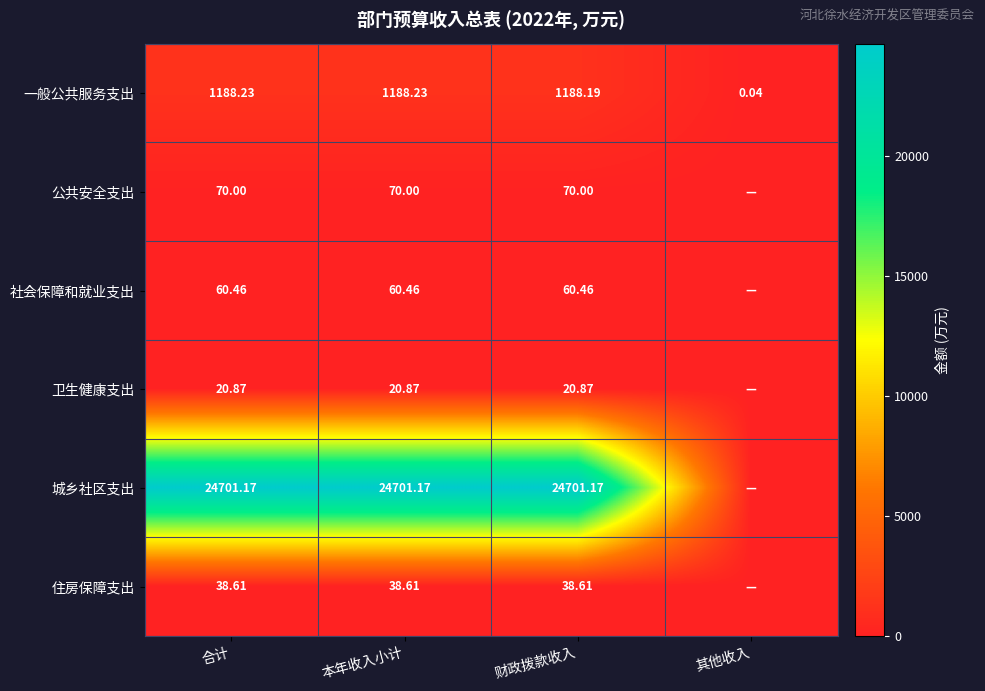

Rank the series at 财政拨款收入 from highest to lowest value.

城乡社区支出, 一般公共服务支出, 公共安全支出, 社会保障和就业支出, 住房保障支出, 卫生健康支出